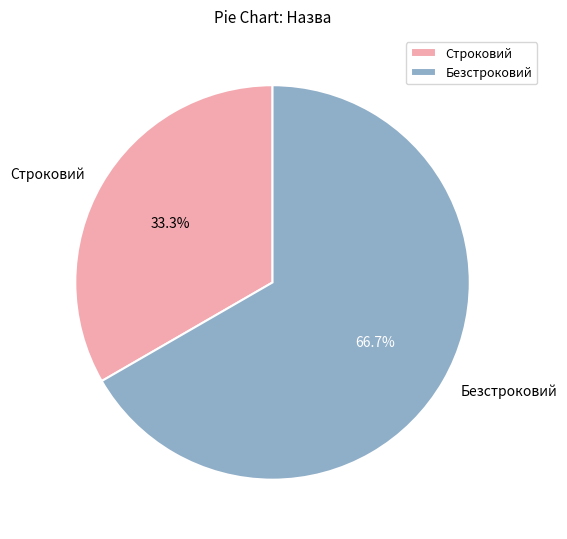

What is the ratio of the value at Безстроковий to the value at Строковий?

2.0